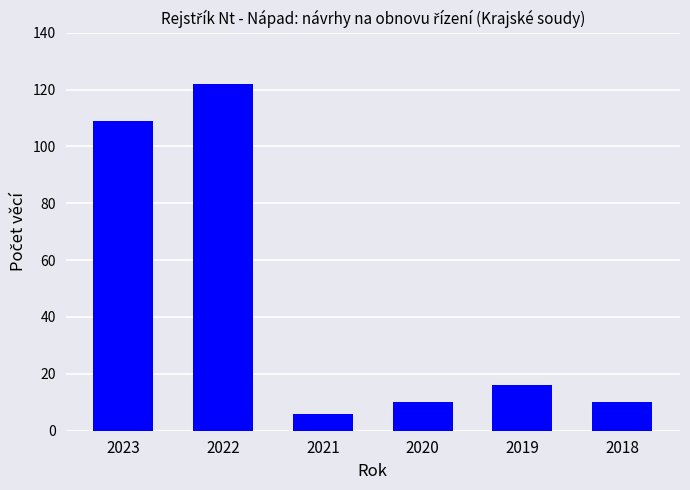

Reading left to right, extract all data points from this chart.

2023=109	2022=122	2021=6	2020=10	2019=16	2018=10